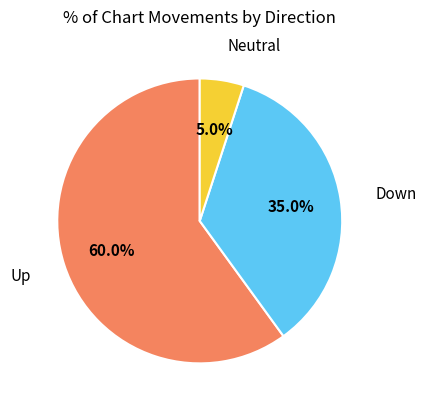

To the nearest percent, what is the difference between the largest and smallest slice percentages?

55%